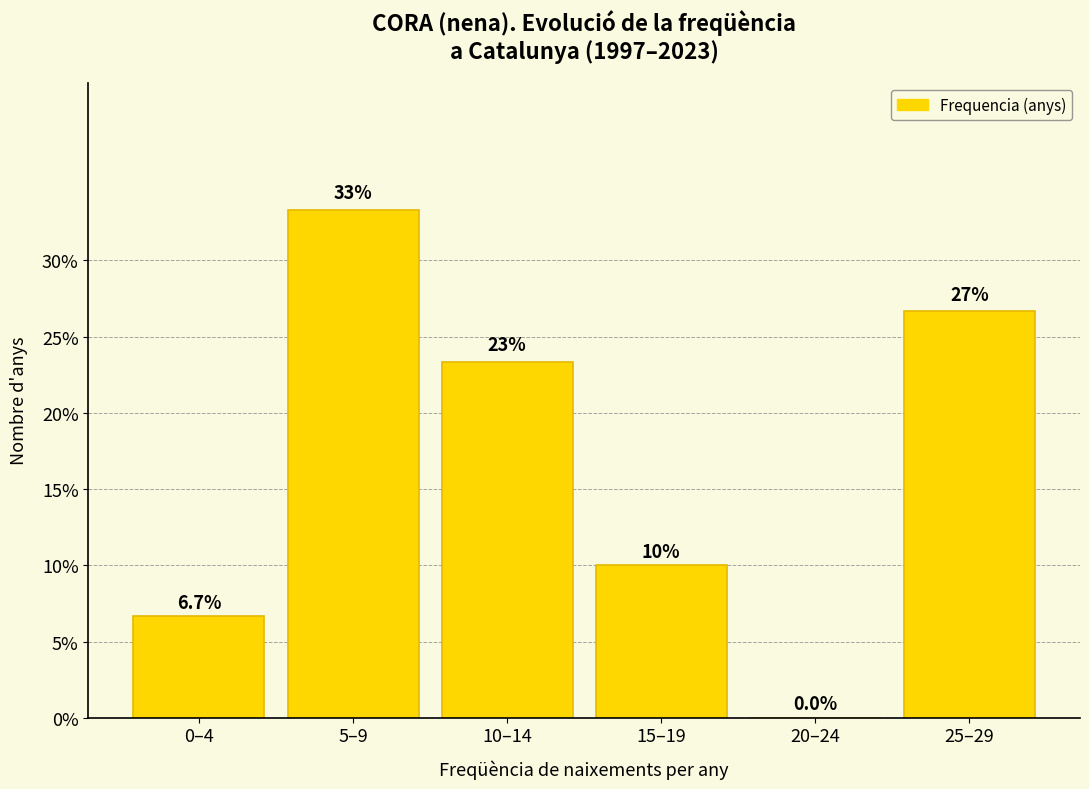

Reading left to right, list all the values displayed in this chart.

0–4=6.7	5–9=33.3	10–14=23.3	15–19=10.0	20–24=0.0	25–29=26.7